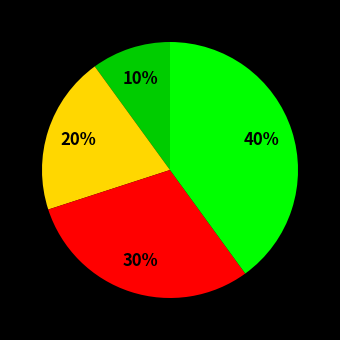

Count the number of slices in the pie.

4